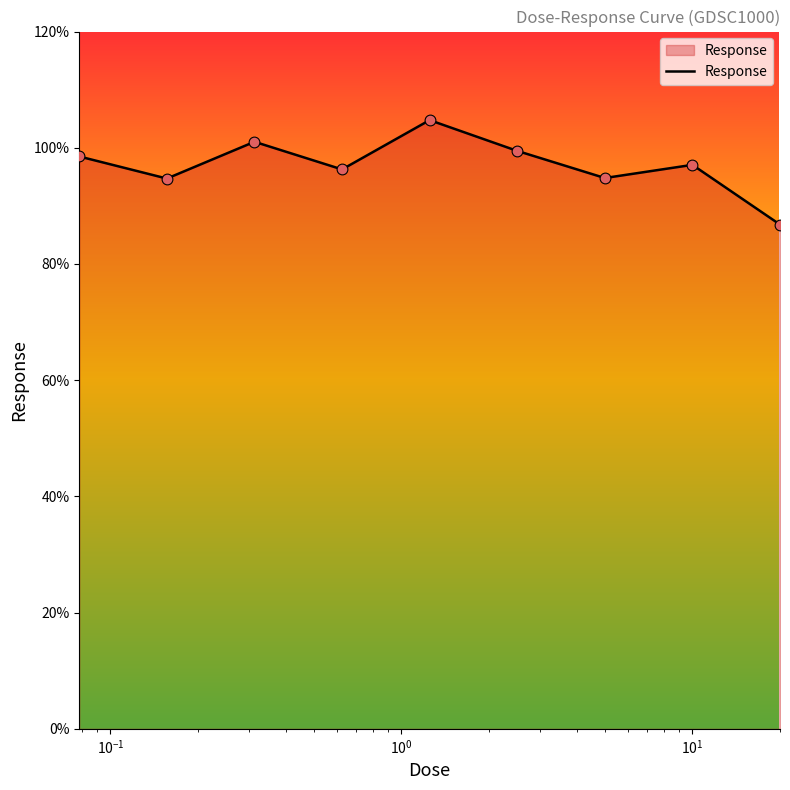

What is the greatest value displayed?

104.8